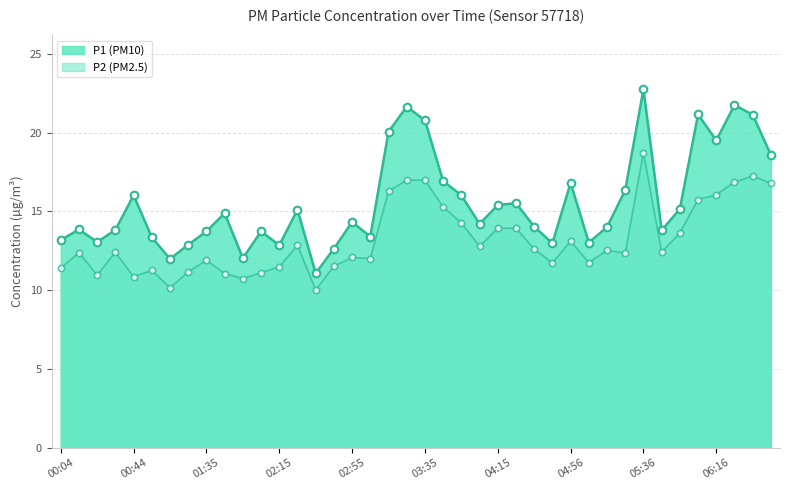

Is the value of P2 at 02:15 greater than the value of P1 at 00:24?

No